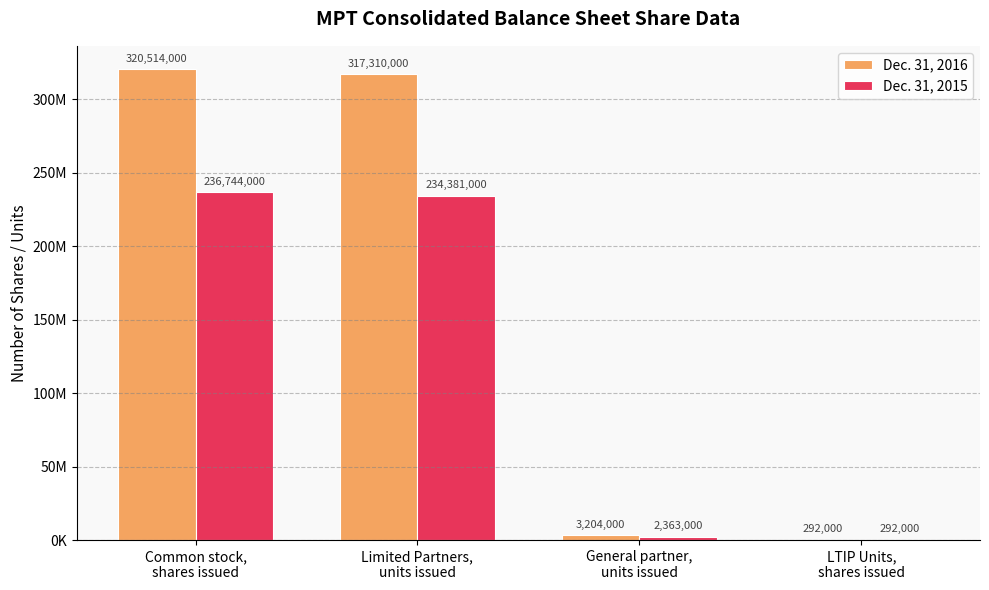

What is the difference between the highest and lowest values at Limited Partners,
units issued?

82929000